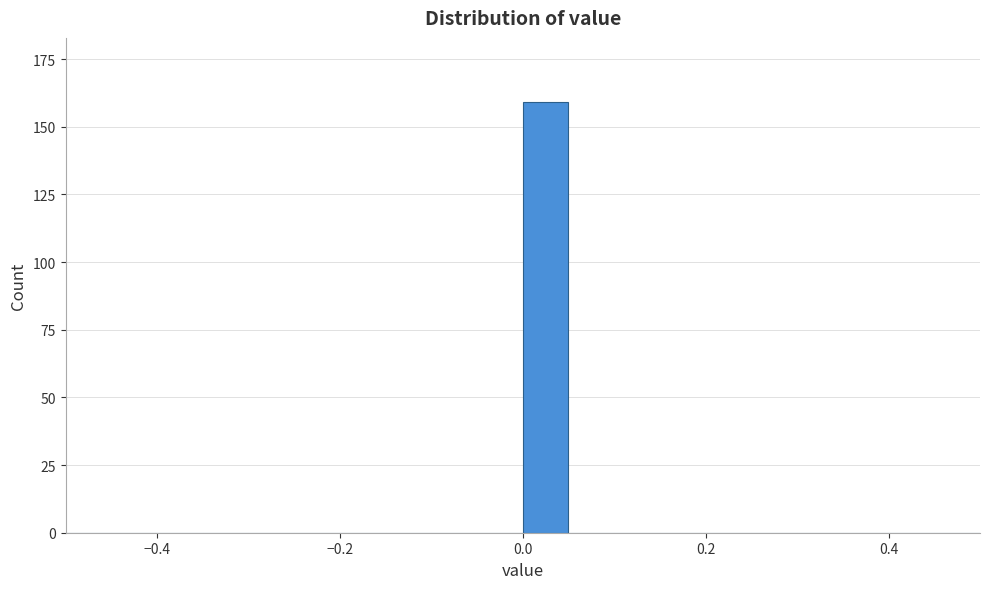

Around what value on the x-axis is the tallest bar? Give the approximate position of its centre, as read against the axis.

0.02